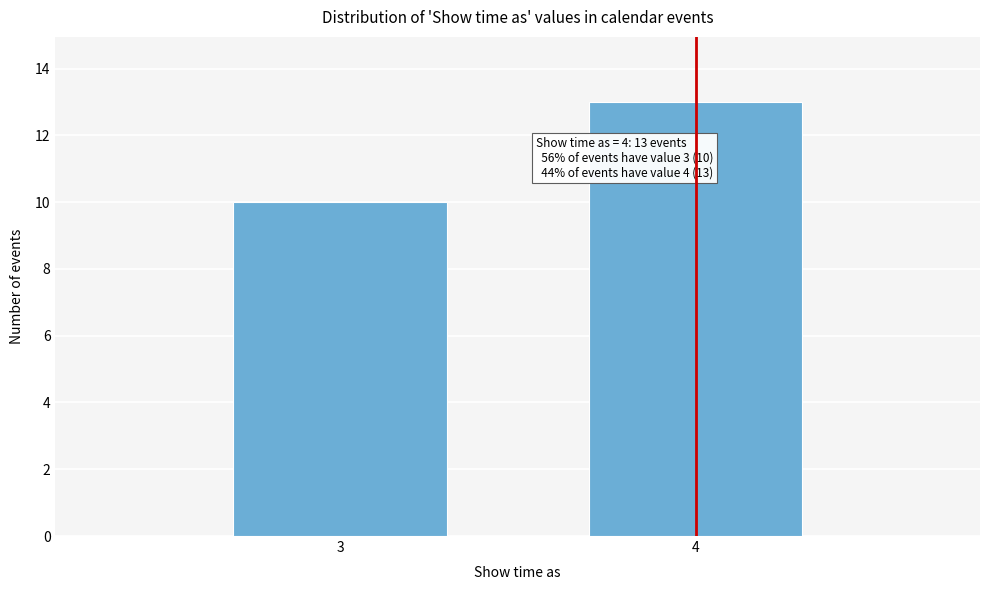

Reading left to right, extract all data points from this chart.

3=10	4=13